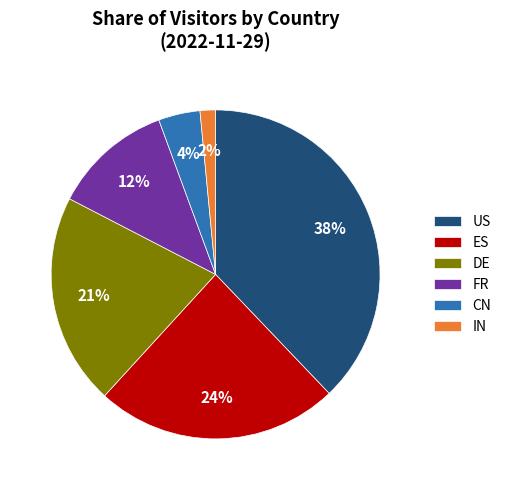

To the nearest percent, what percentage of the pie is DE?

21%